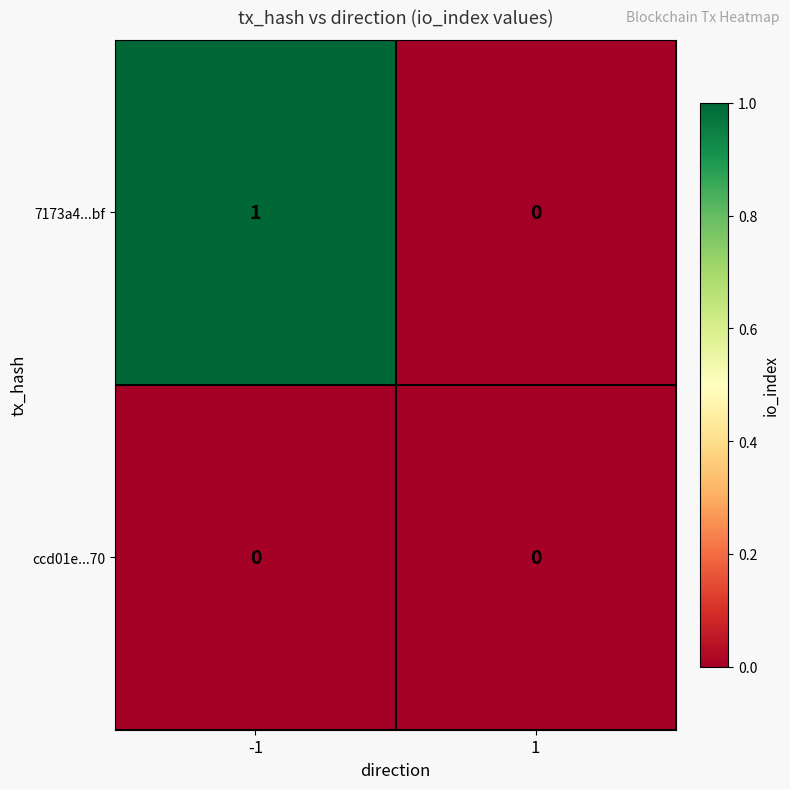

Which series has the largest range (max minus min)?

7173a4...bf